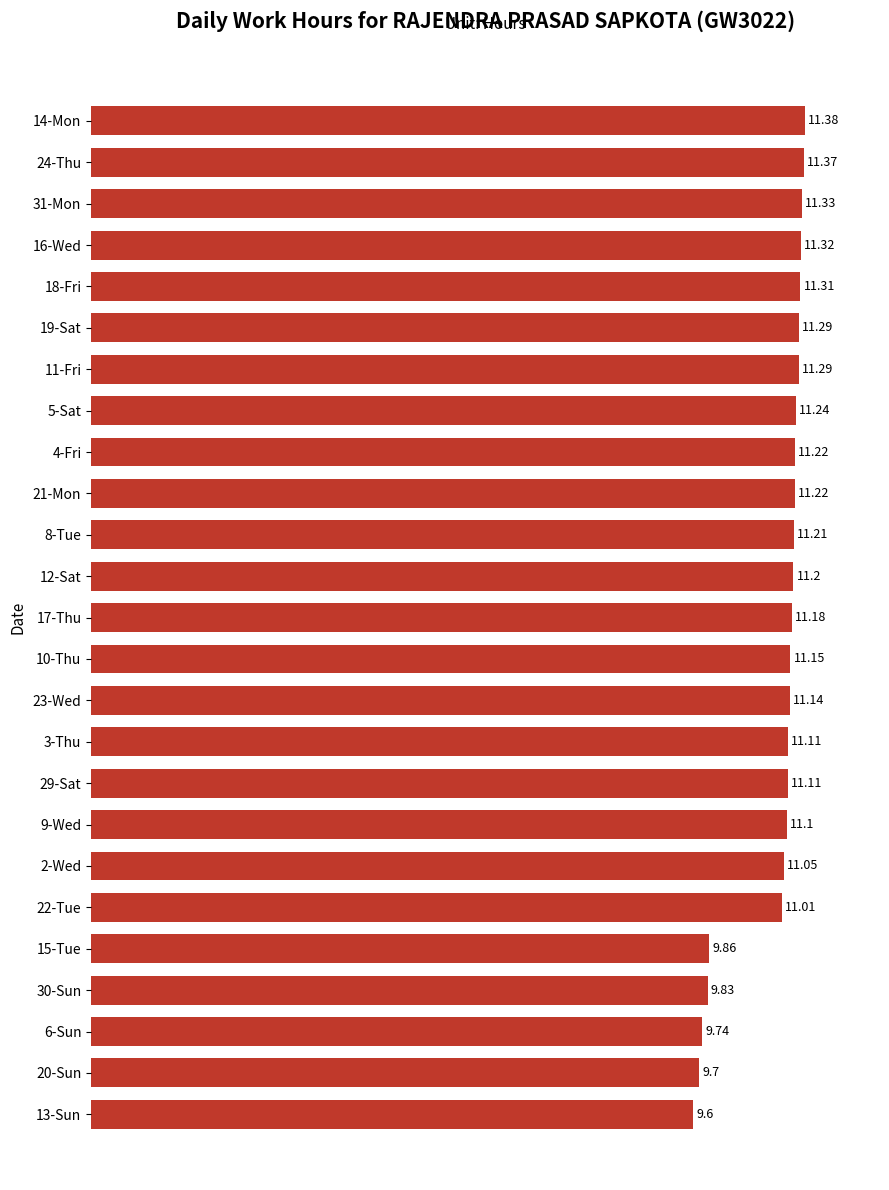

What is the maximum value shown in the chart?

11.4